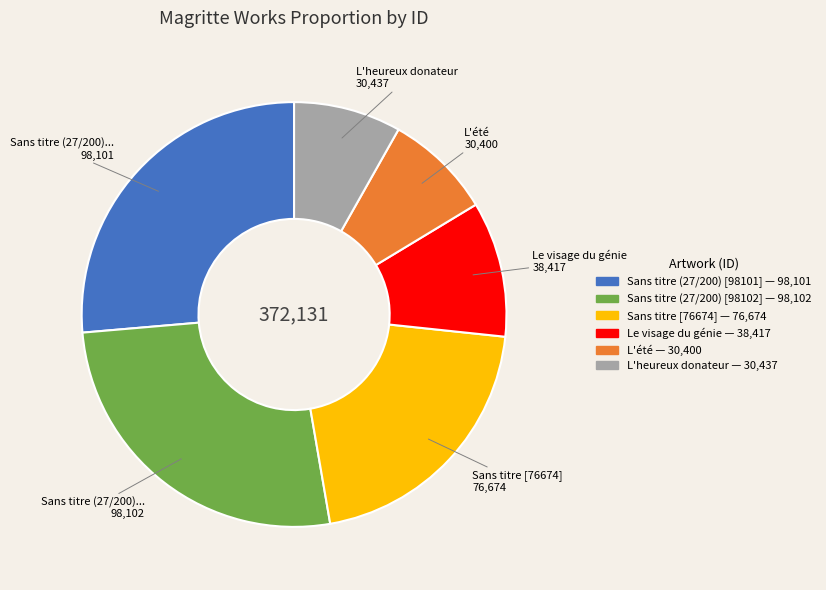

Is the sum of L'heureux donateur and Sans titre [76674] greater than half?

No